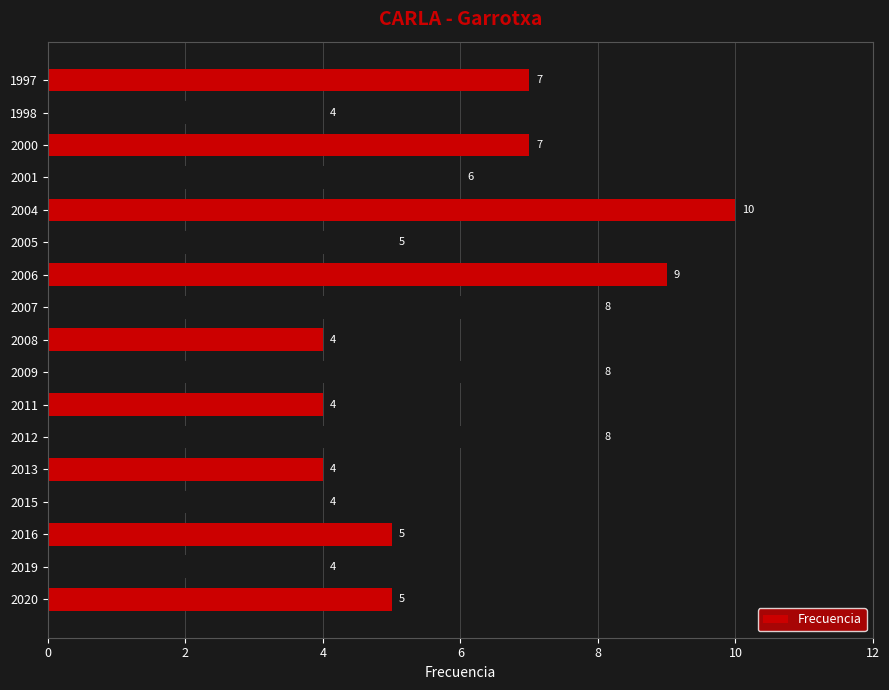

Is it true that the value at 2000 is 7?

True